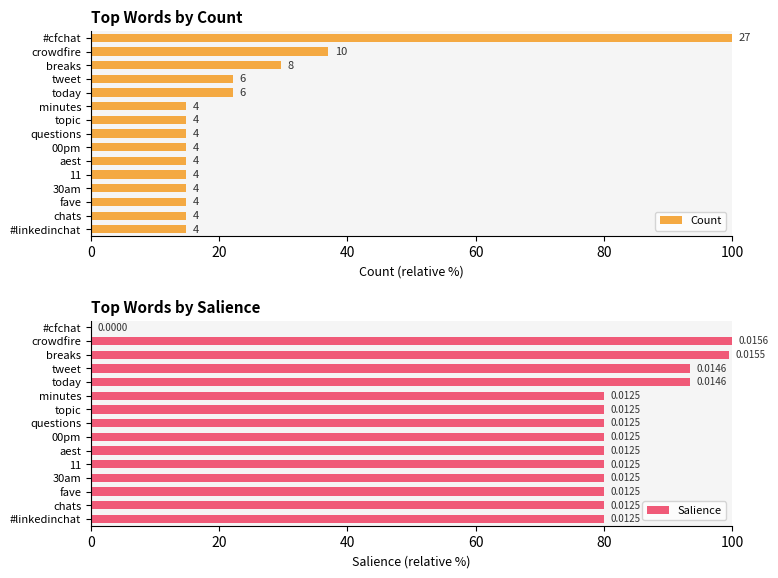

Which category has the highest value in the Salience series?

crowdfire